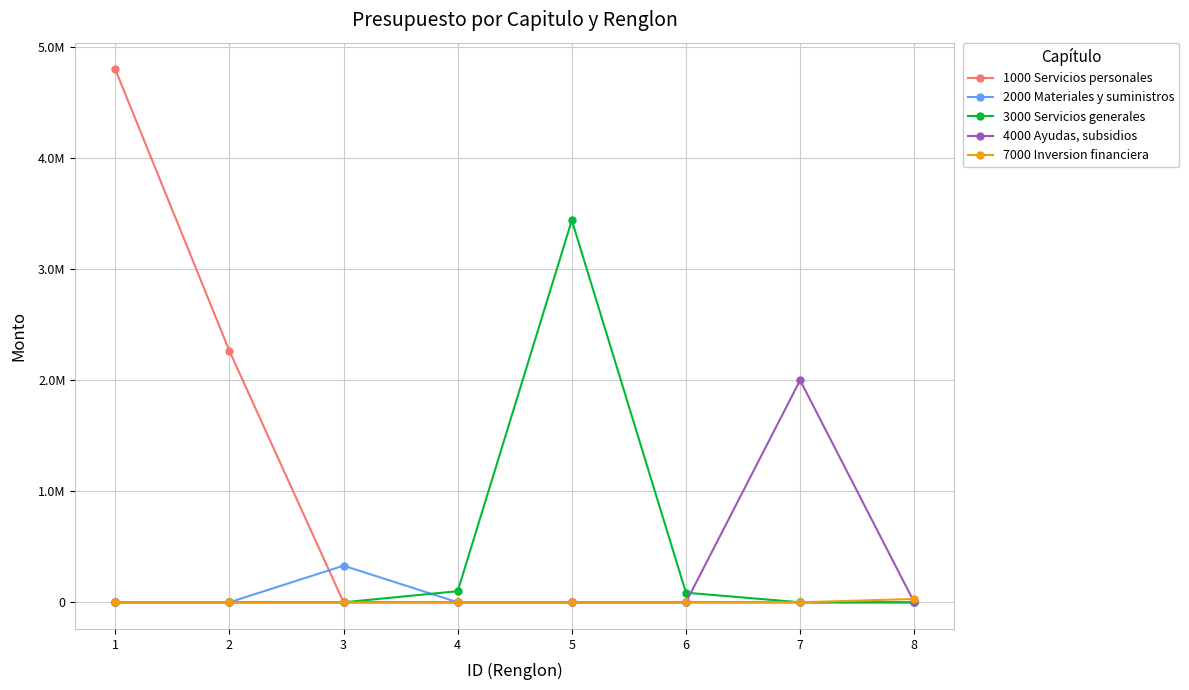

Does the chart have visible grid lines?

Yes